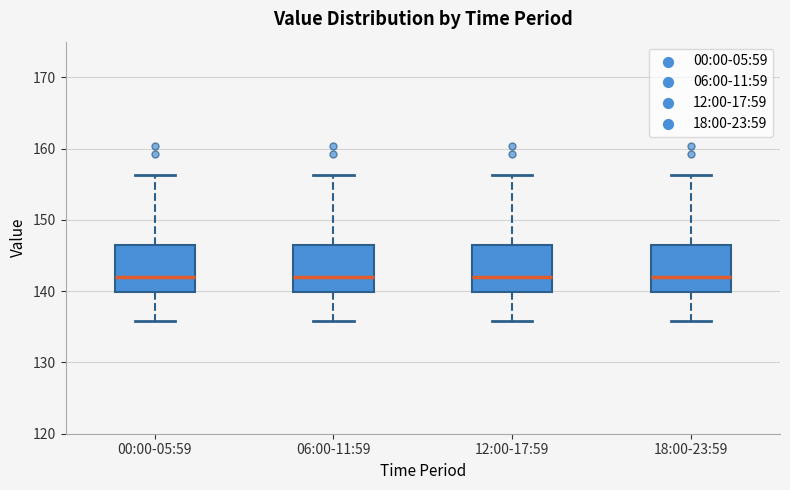

Where does the lower whisker of the box for 00:00-05:59 end on the y-axis? The values are not printed on the chart, so give them approximately, as read against the axis.

136